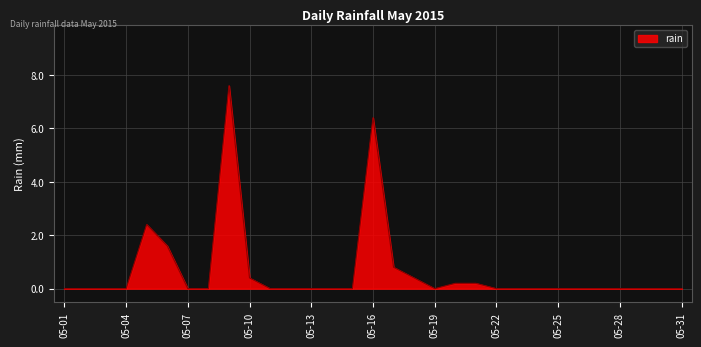

What is the maximum value shown in the chart?

7.6